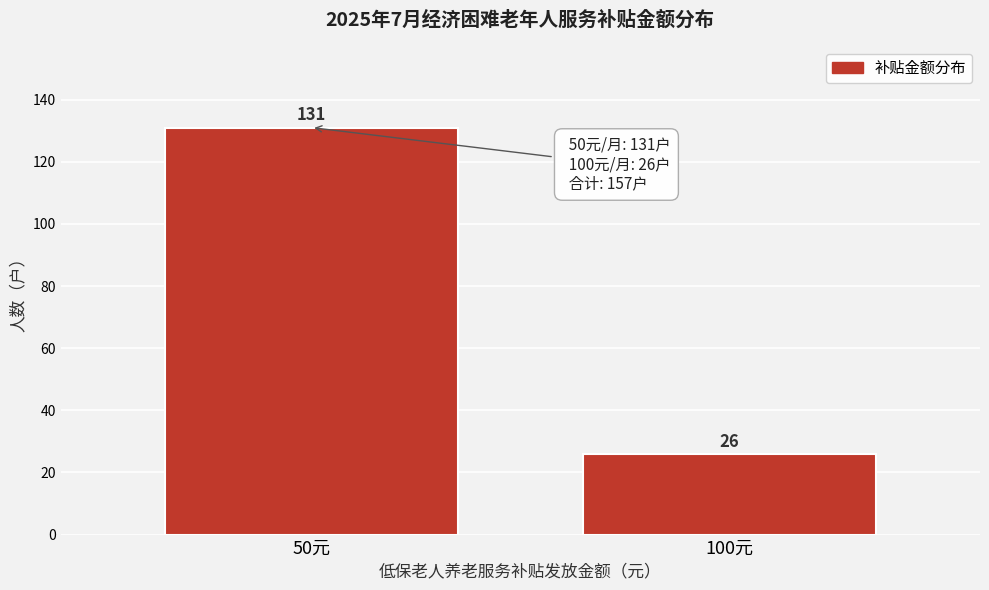

Reading left to right, what are all the values shown in this chart?

131	26